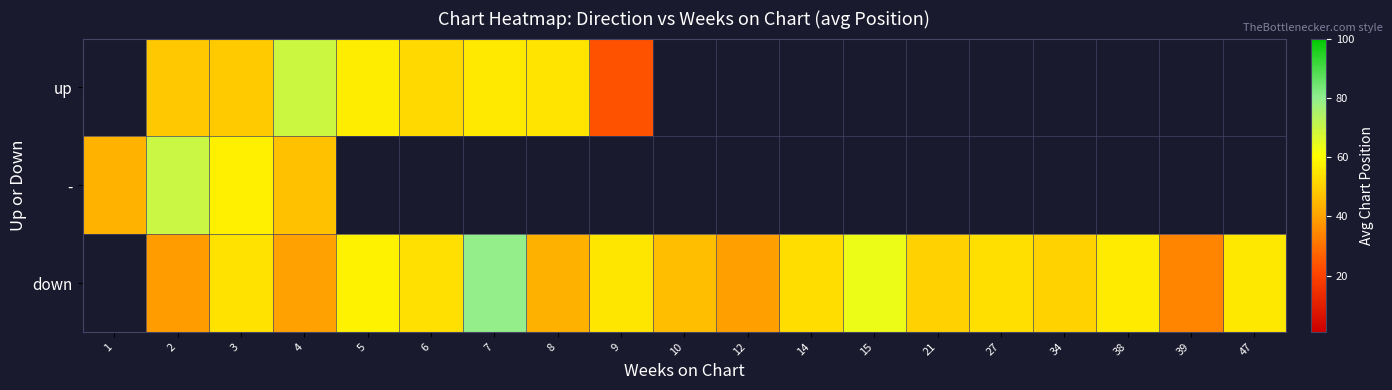

At which label is - closest to 56?

3